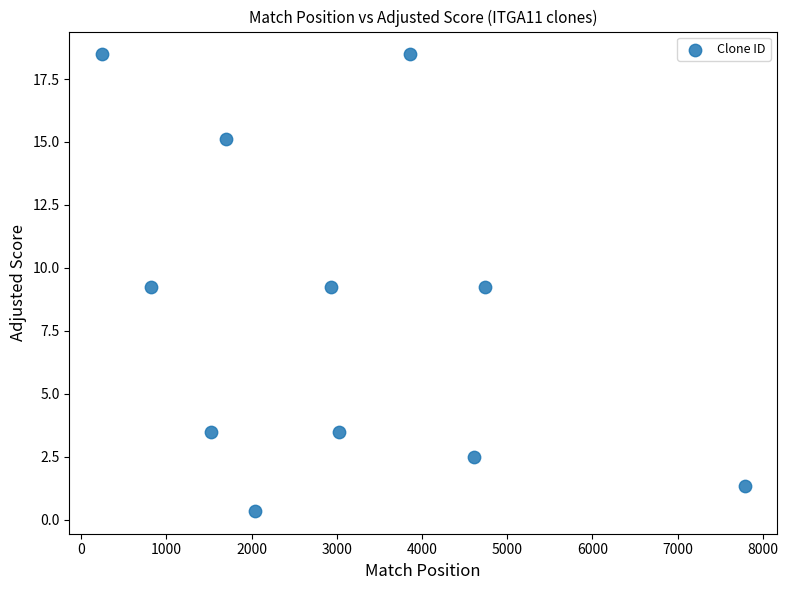

What is the average Y value?

8.3